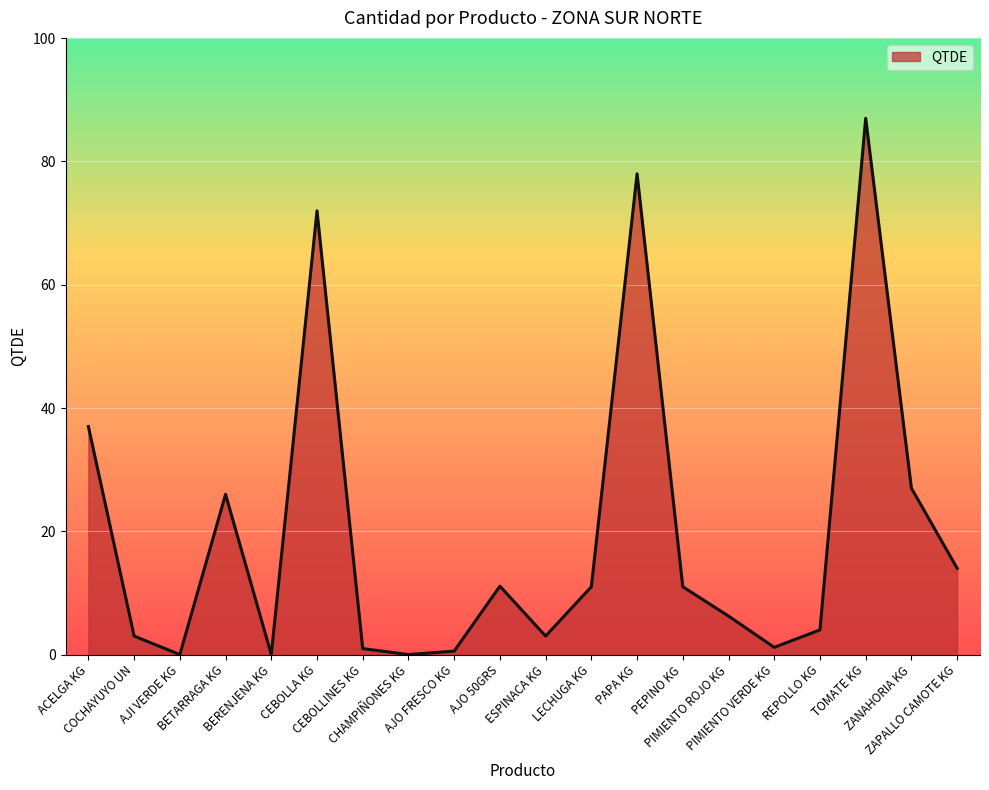

What is the greatest value displayed?

87.0